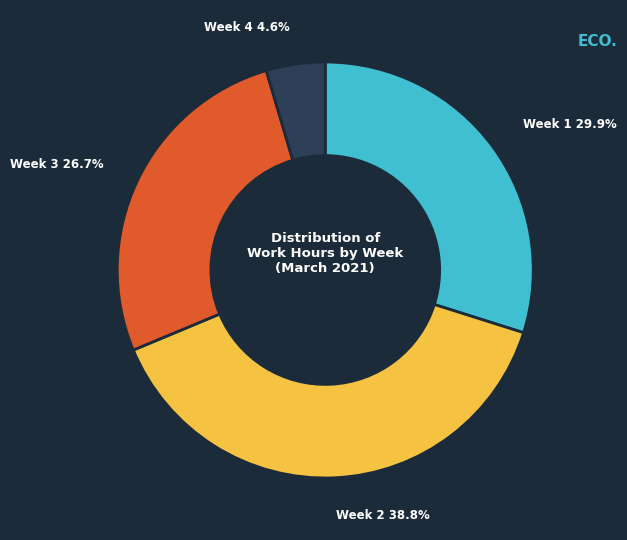

Is there a majority slice in this chart?

No